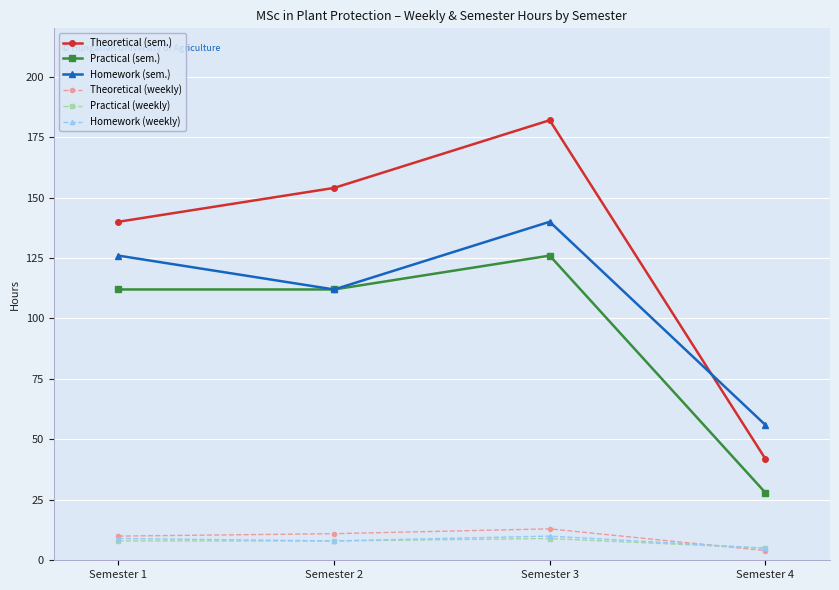

Count the number of data series in this chart.

6